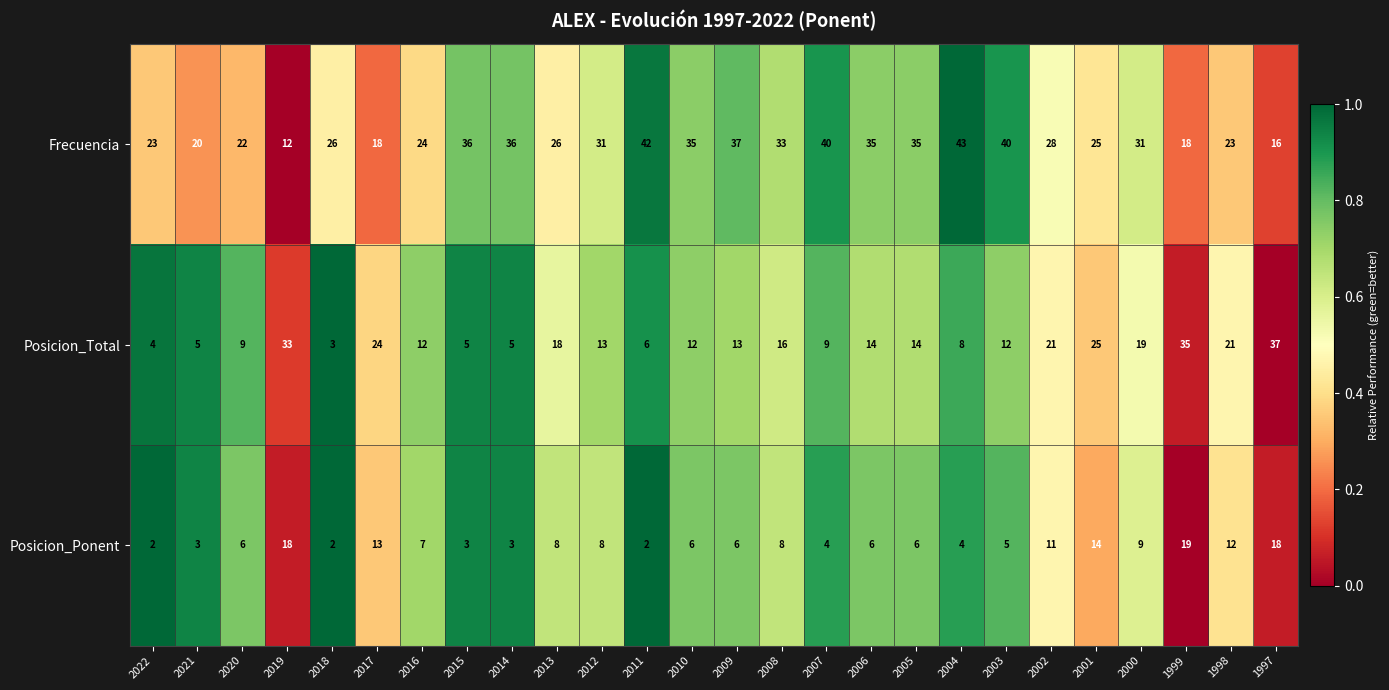

Is the value of Posicion_Ponent at 2007 greater than the value of Posicion_Total at 2000?

No